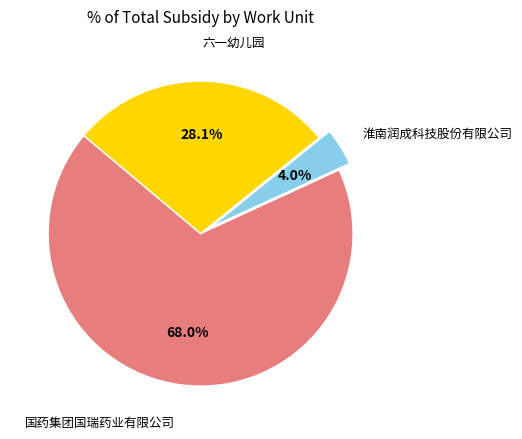

Does any single category account for the majority?

Yes